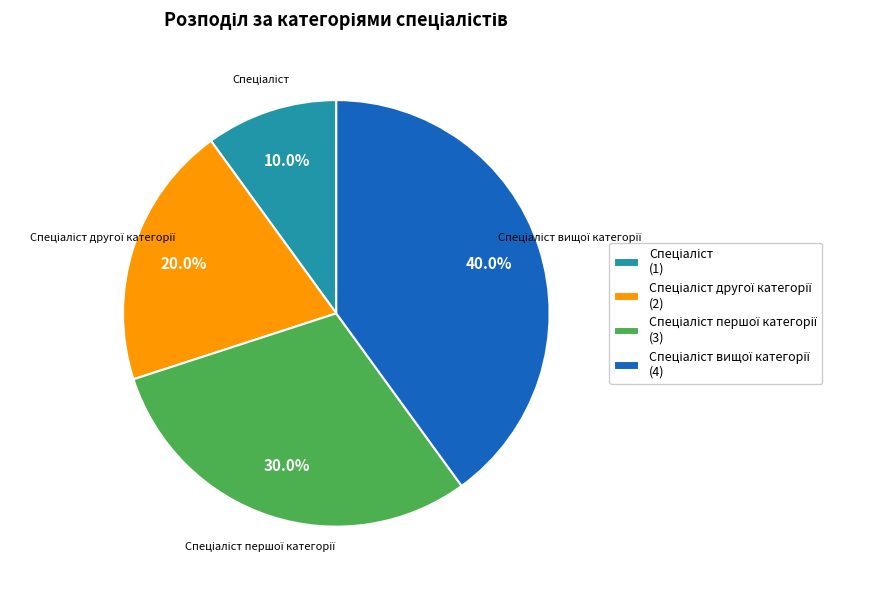

Is there any slice that represents more than half of the pie?

No